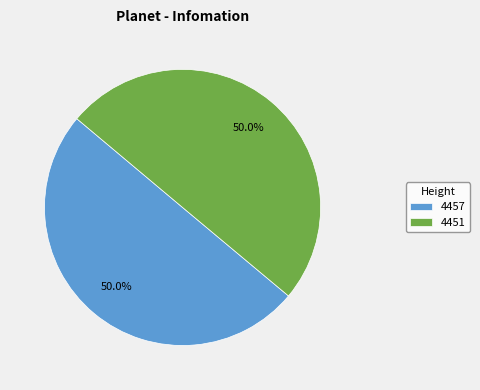

To the nearest percent, what percentage of the pie is 4457?

50%